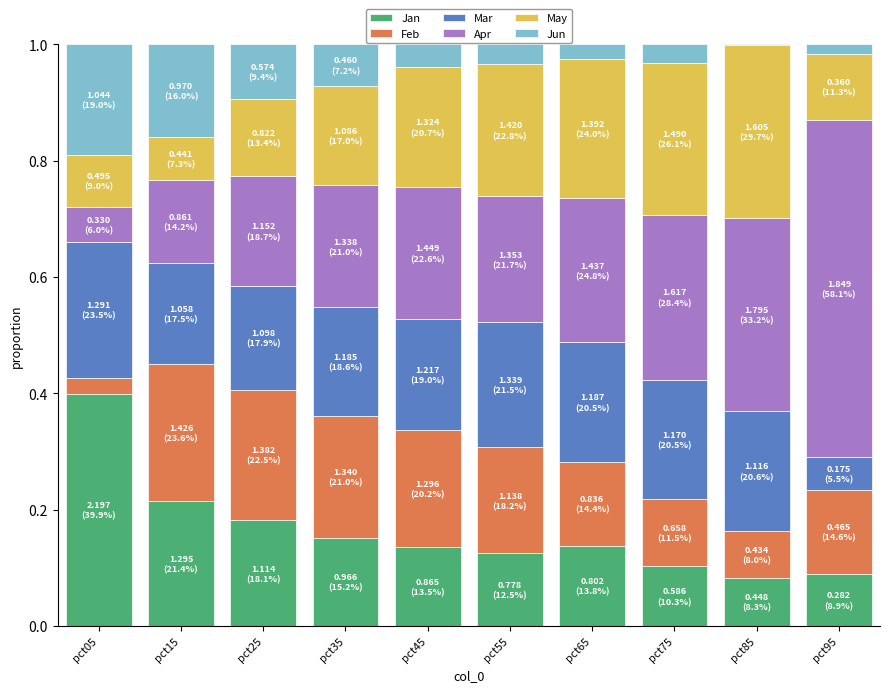

What is the total value across all series at pct15?

1.0